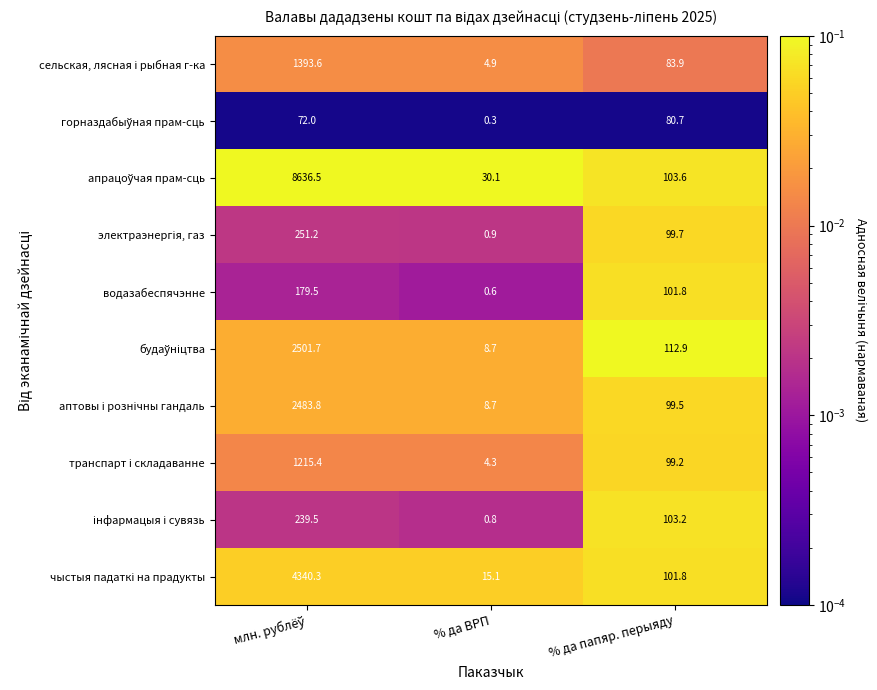

At which category does the chart reach its minimum across all series?

% да ВРП